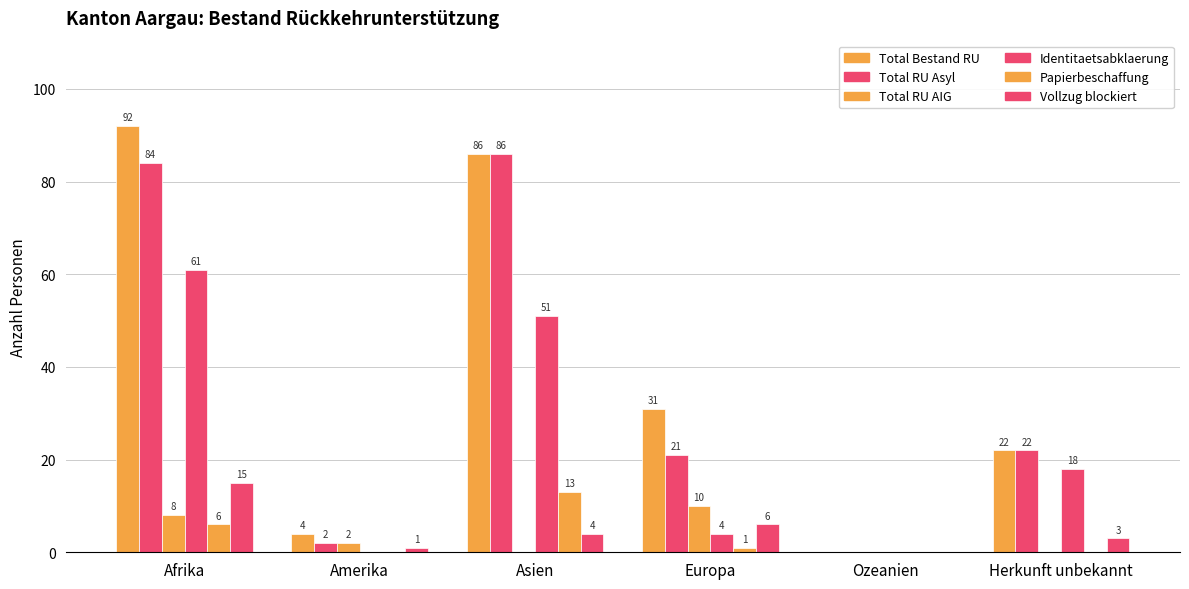

Is it true that Papierbeschaffung equals 0 at Amerika?

True